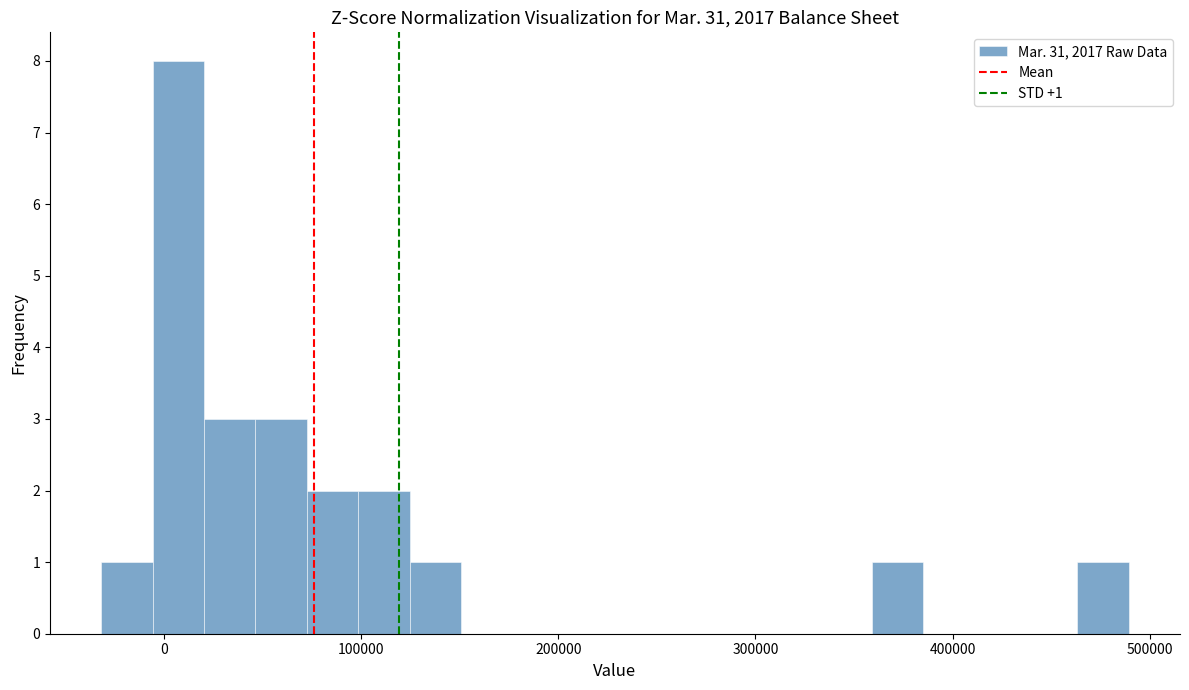

Around what value on the x-axis is the tallest bar? Give the approximate position of its centre, as read against the axis.

10000